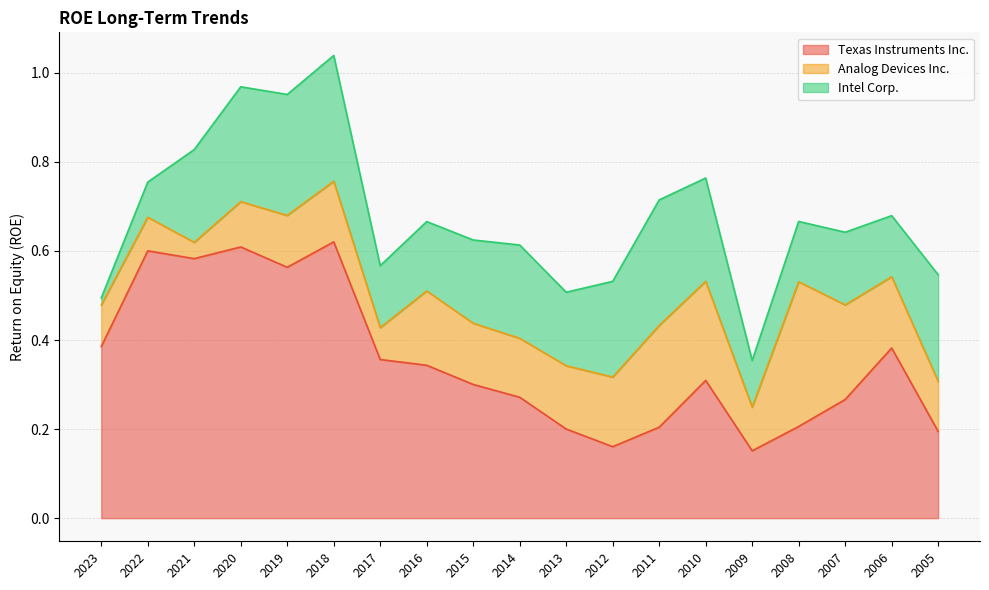

The value of Texas Instruments Inc. at 2011 is 0.3. True or false?

False